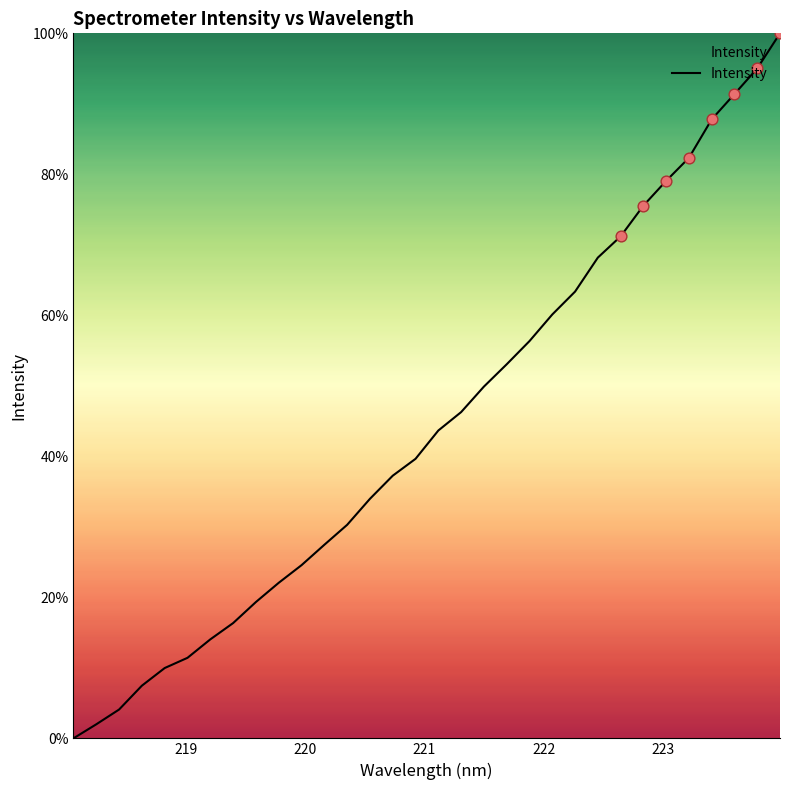

What is the difference between the maximum and minimum values?

100.0